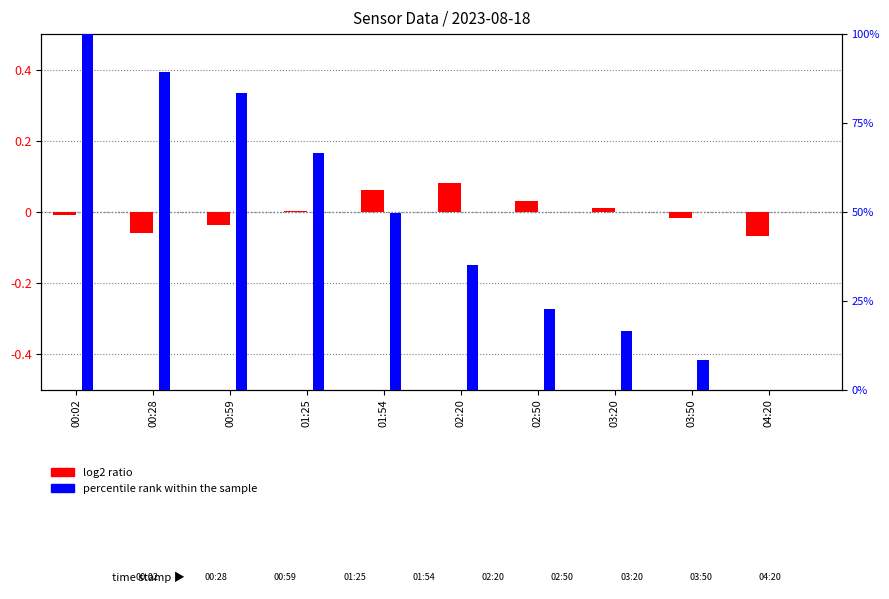

What is the sum of all percentile rank within the sample values?

471.6